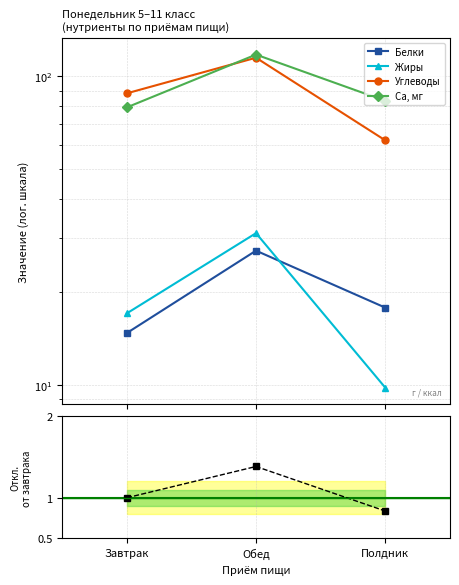

What is the average value of the Белки series?

19.9